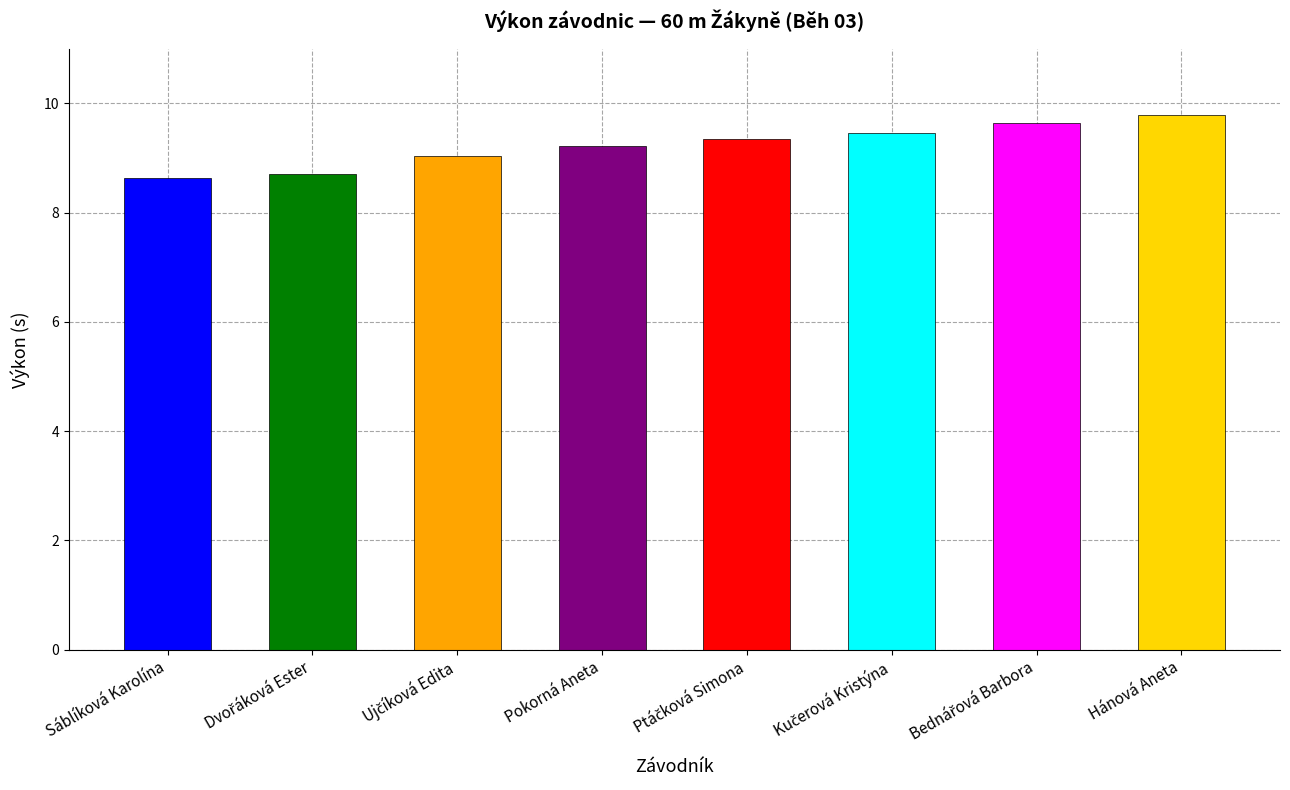

Rank the categories by value from highest to lowest.

Hánová Aneta, Bednářová Barbora, Kučerová Kristýna, Ptáčková Simona, Pokorná Aneta, Ujčíková Edita, Dvořáková Ester, Sáblíková Karolína